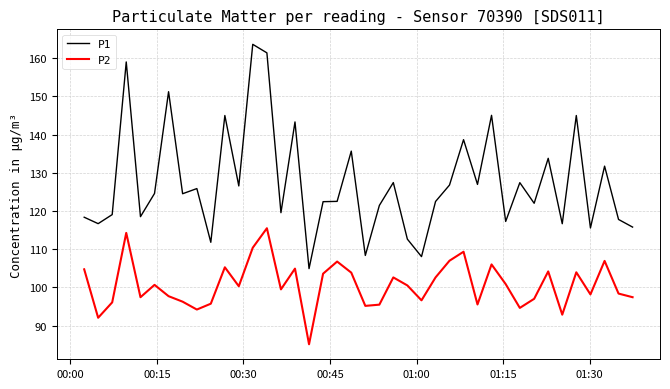

Rank the series by their average value, from highest to lowest.

P1, P2